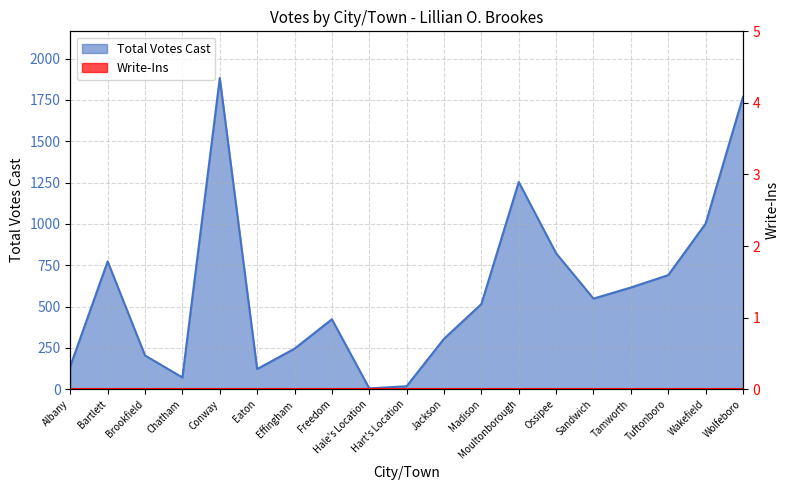

Rank the categories by value from lowest to highest.

Hale's Location, Hart's Location, Chatham, Eaton, Albany, Brookfield, Effingham, Jackson, Freedom, Madison, Sandwich, Tamworth, Tuftonboro, Bartlett, Ossipee, Wakefield, Moultonborough, Wolfeboro, Conway